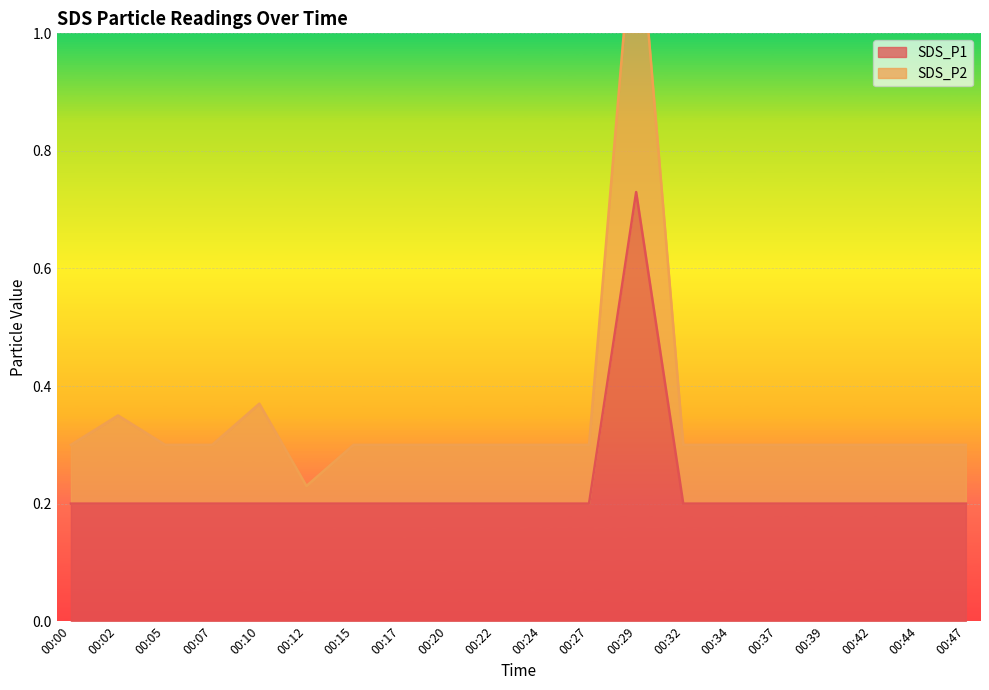

How many interior local peaks does the SDS_P2 series have?

3